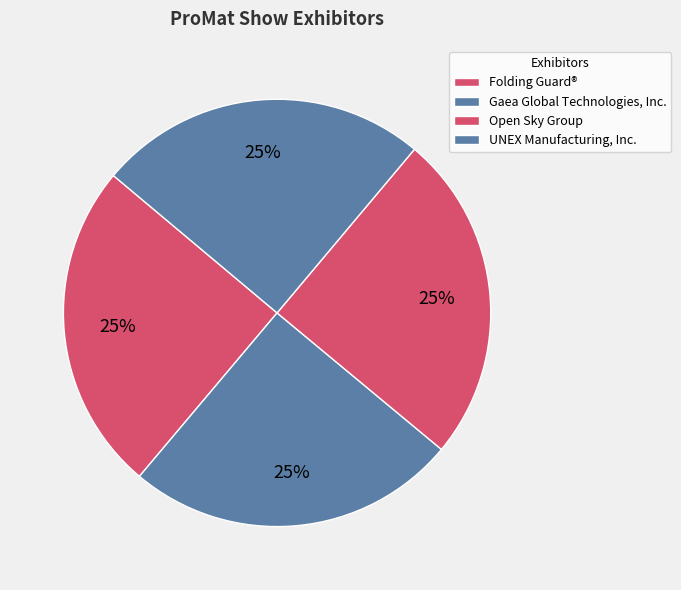

Does Gaea Global Technologies, Inc. account for over 50% of the chart?

No